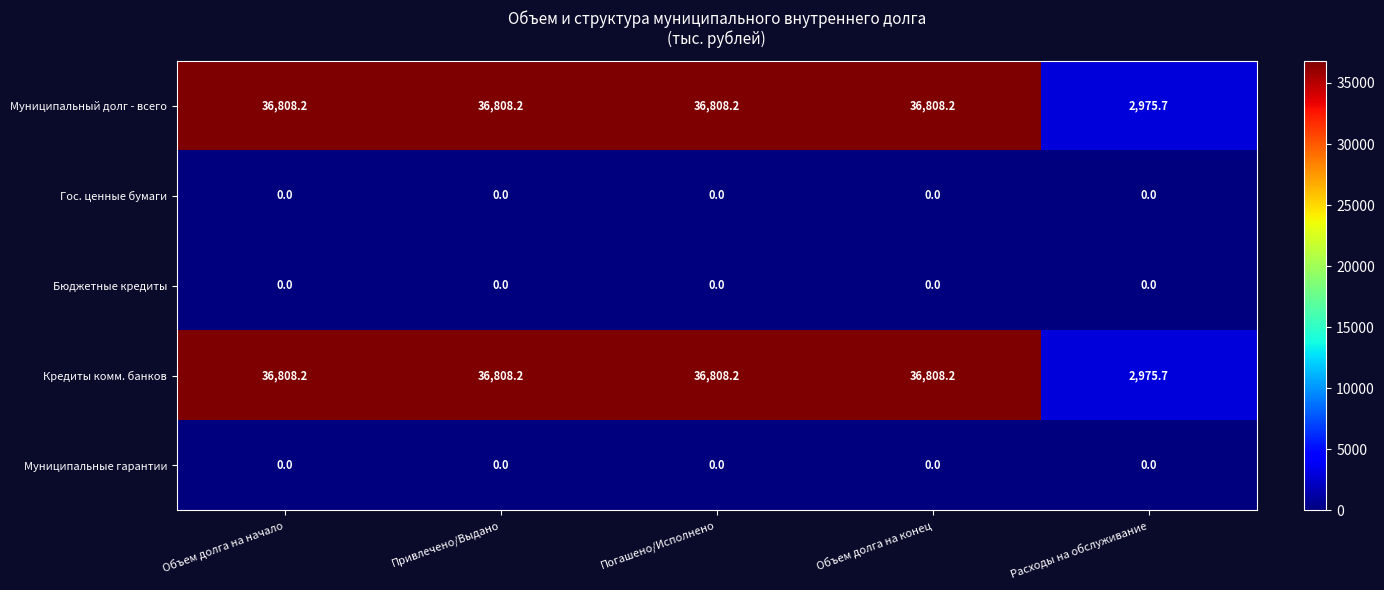

True or false: Муниципальный долг - всего has a value of 36808.2 at Объем долга на начало.

True